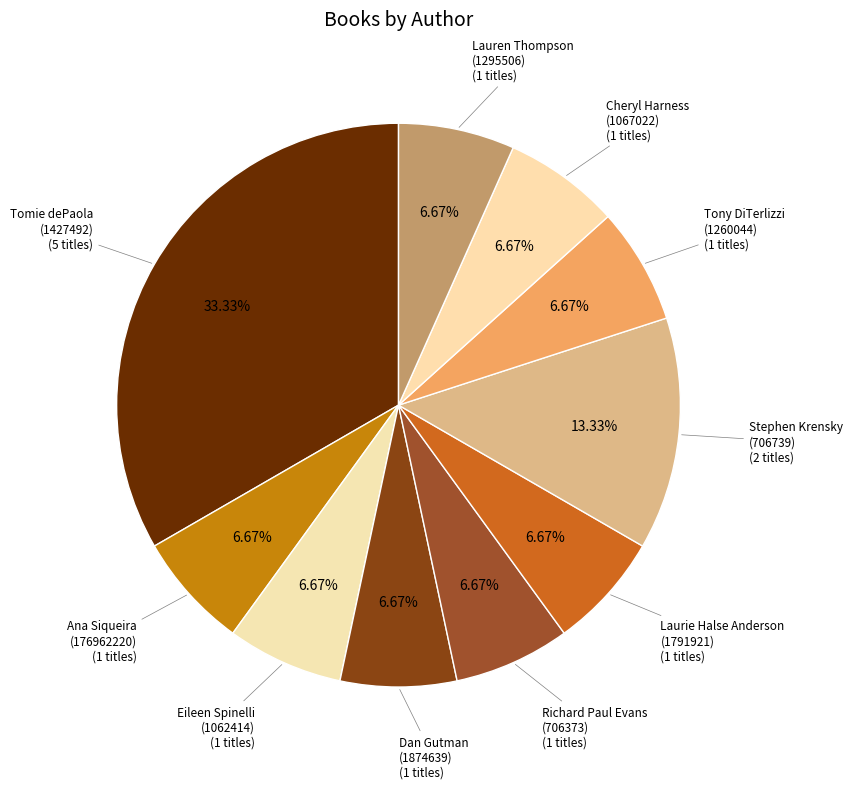

Is it true that Richard Paul Evans (706373) is 1% of the pie?

False